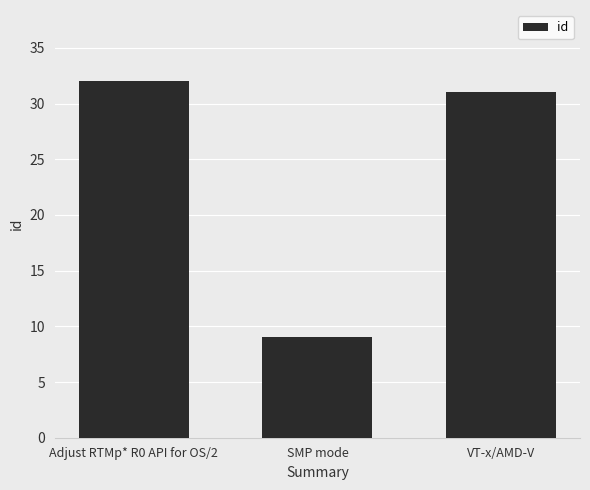

Reading right to left, list all the values displayed in this chart.

VT-x/AMD-V=31	SMP mode=9	Adjust RTMp* R0 API for OS/2=32